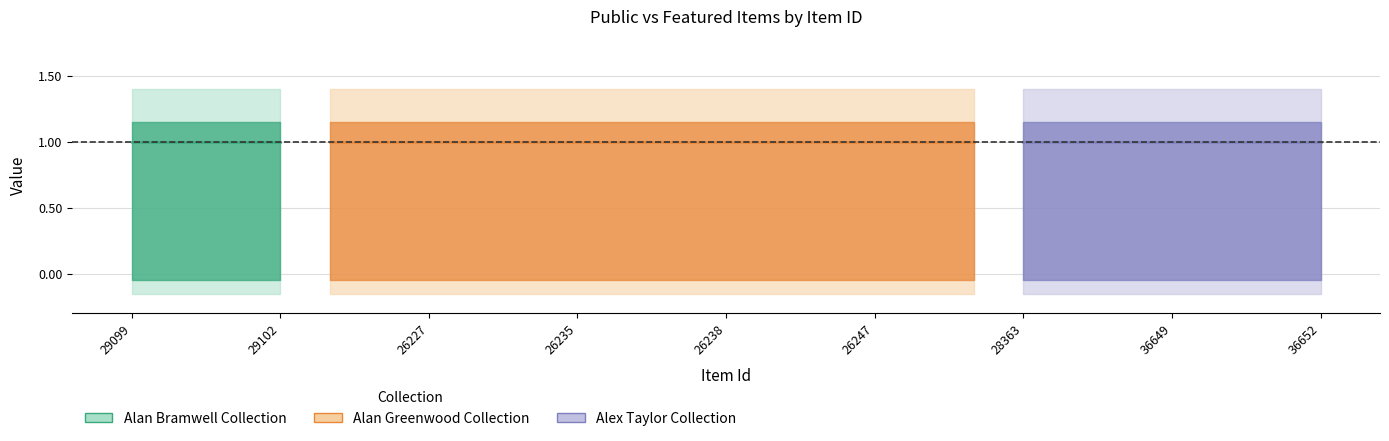

Reading right to left, transcribe all the data shown in this chart.

public: 1	1	1	1	1	1	1	1	1	1	1	1	1	1	1	1	1	1	1	1	1	1	1	1	1
featured: 0	0	0	0	0	0	0	0	0	0	0	0	0	0	0	0	0	0	0	0	0	0	0	0	0